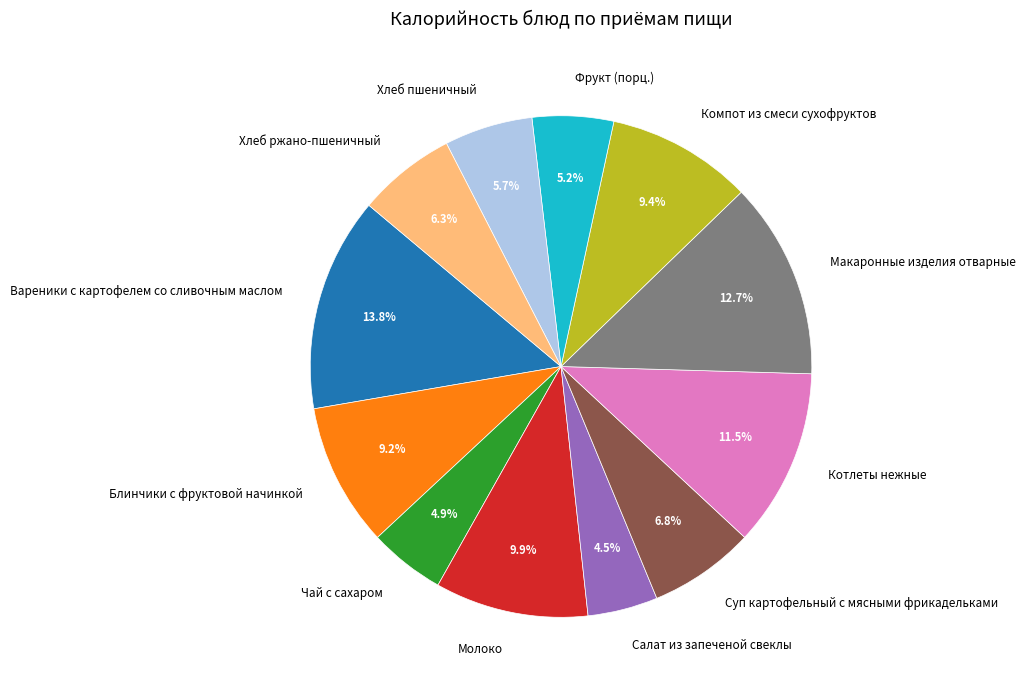

To the nearest percent, what is the average slice percentage?

8%